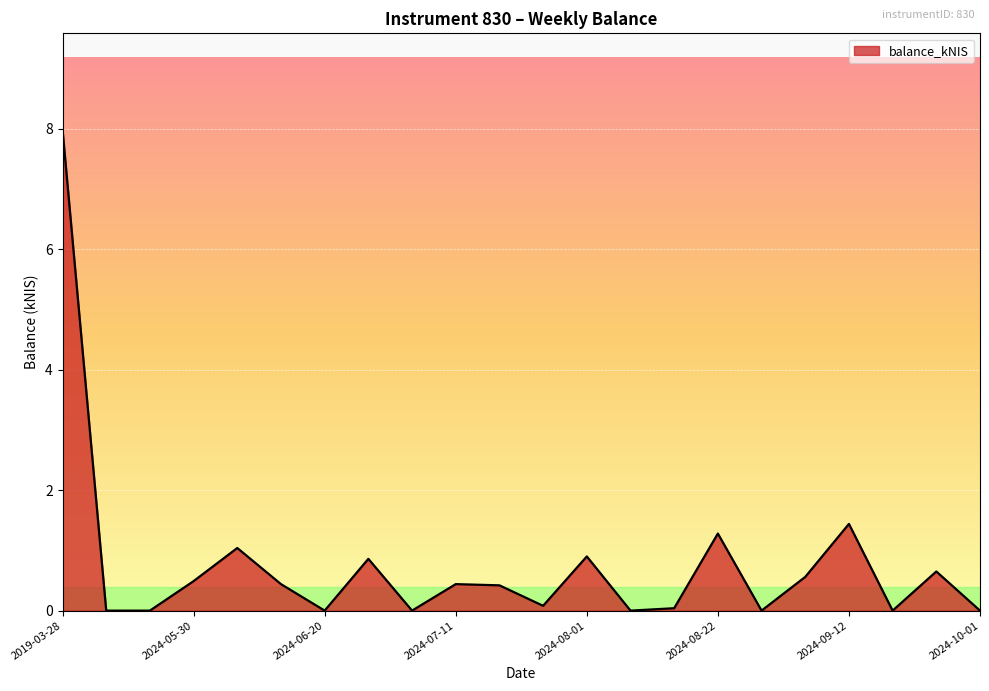

What is the average value?

0.8